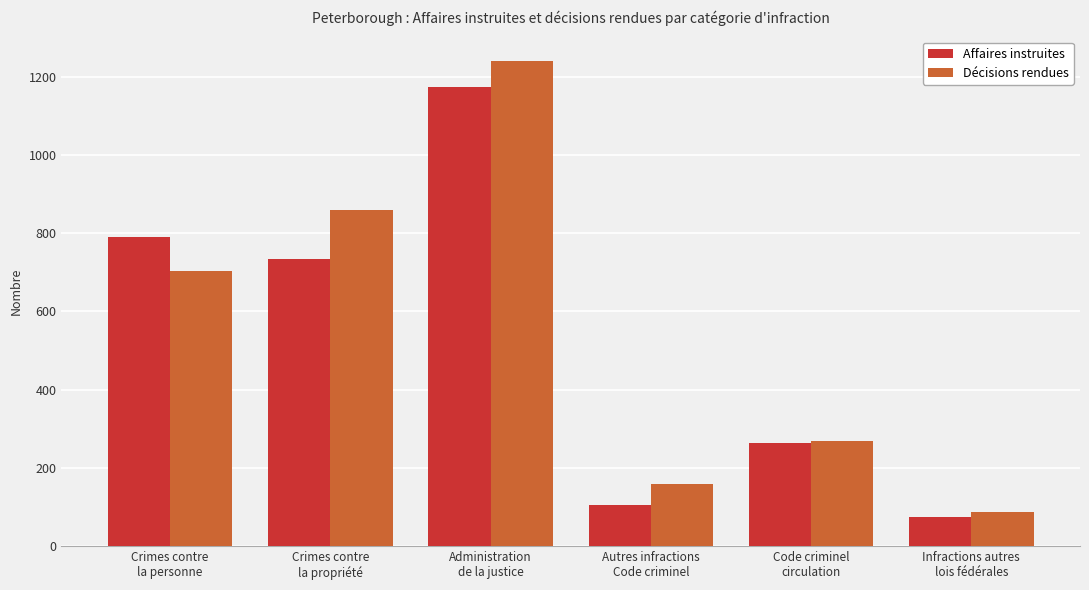

Rank the series at Crimes contre
la propriété from lowest to highest value.

Affaires instruites, Décisions rendues